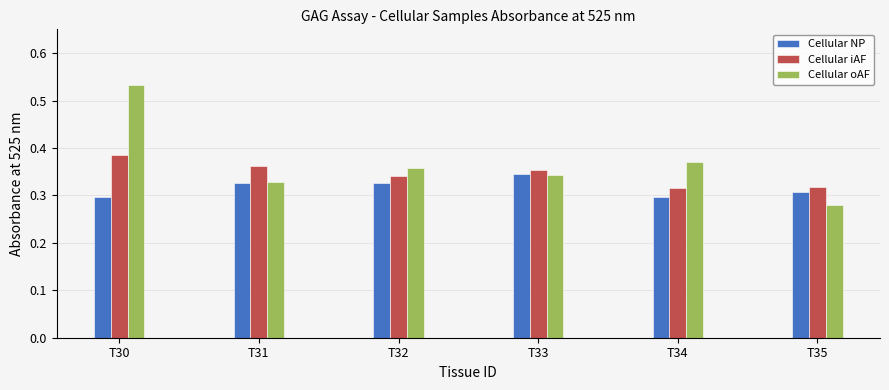

What is the total value across all series at T33?

1.0